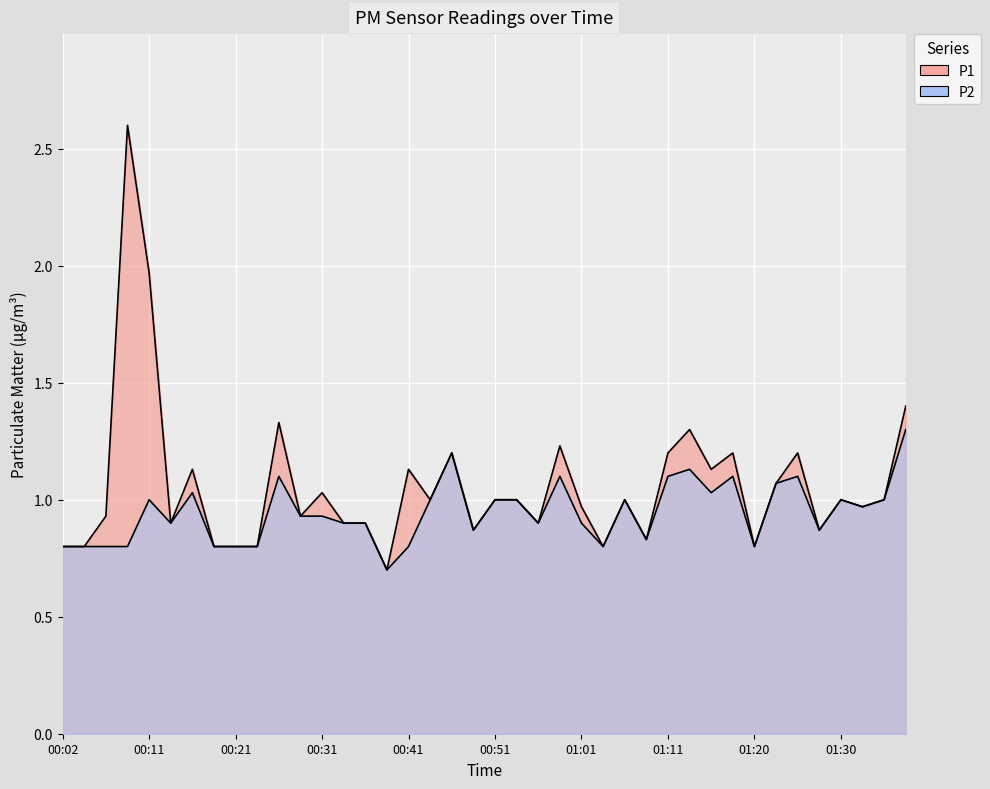

What is the total value across all series at 01:33?

1.9